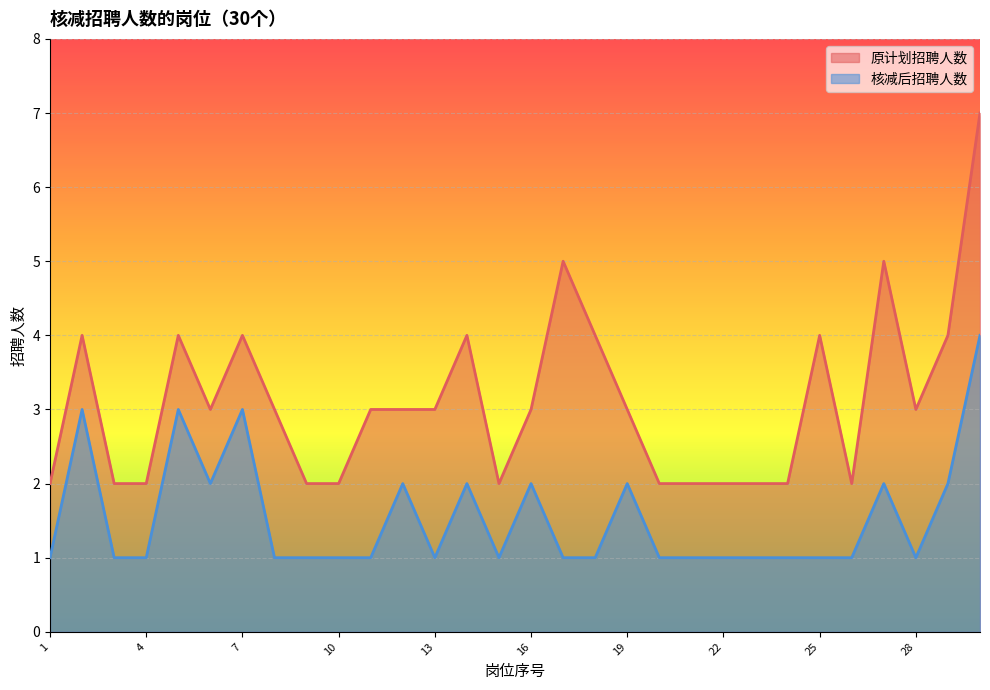

How many values in the 原计划招聘人数 series exceed 3?

10